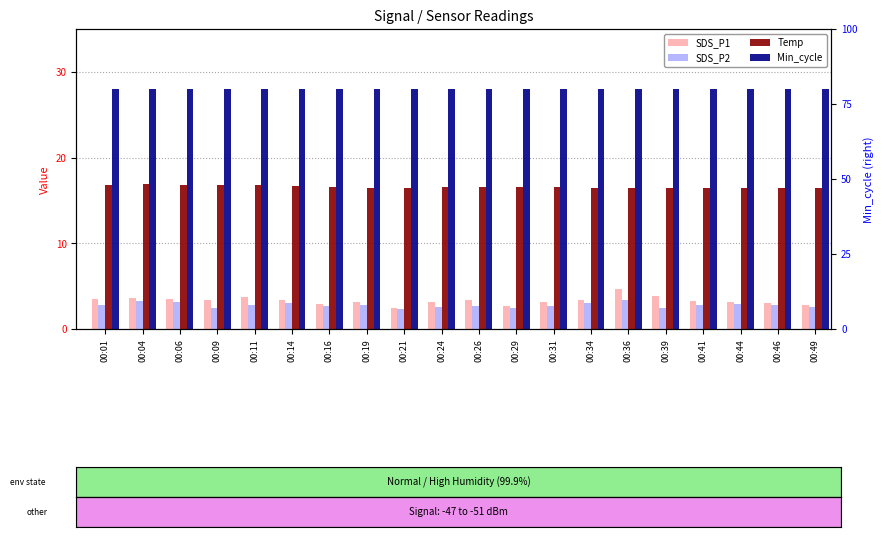

Which category has the highest value in the Min_cycle series?

00:01